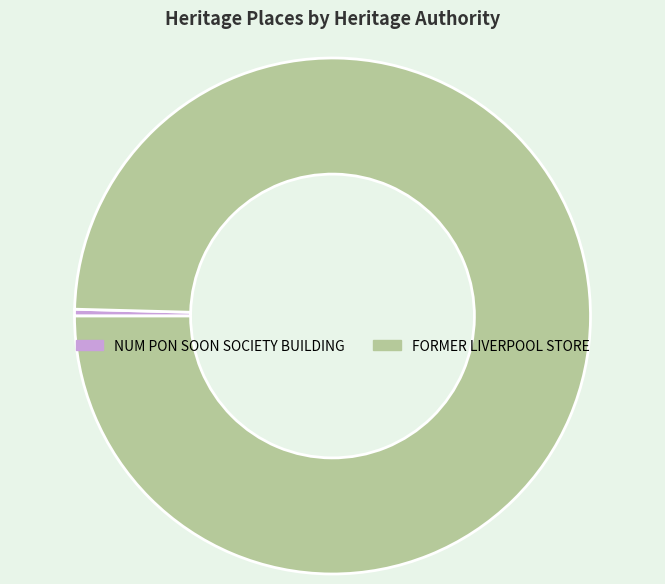

Rank the categories by value from highest to lowest.

FORMER LIVERPOOL STORE, NUM PON SOON SOCIETY BUILDING